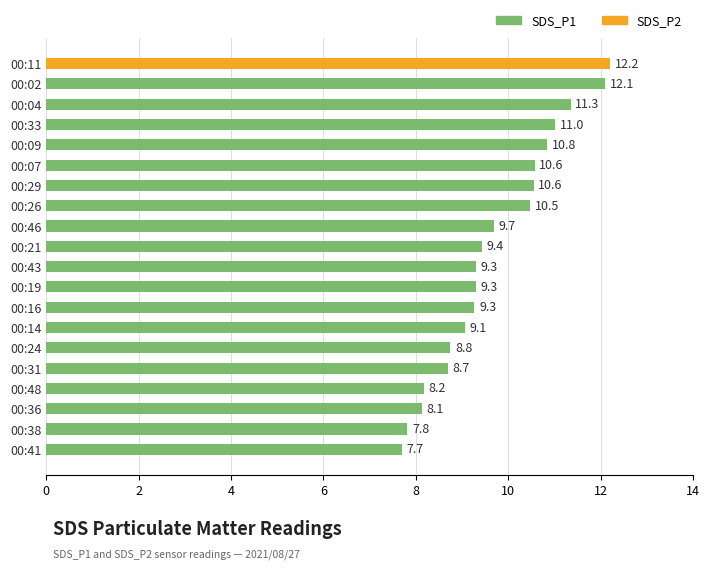

The value at 00:04 is 2.6. True or false?

False